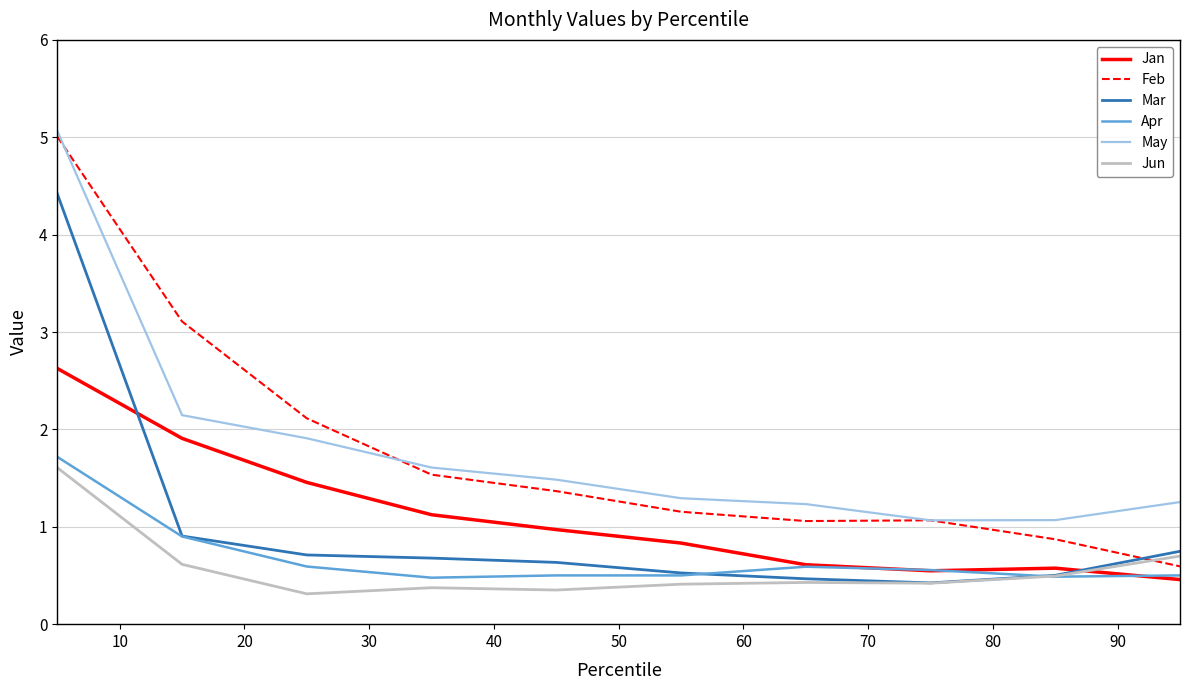

True or false: Feb and Jan intersect in this chart.

False